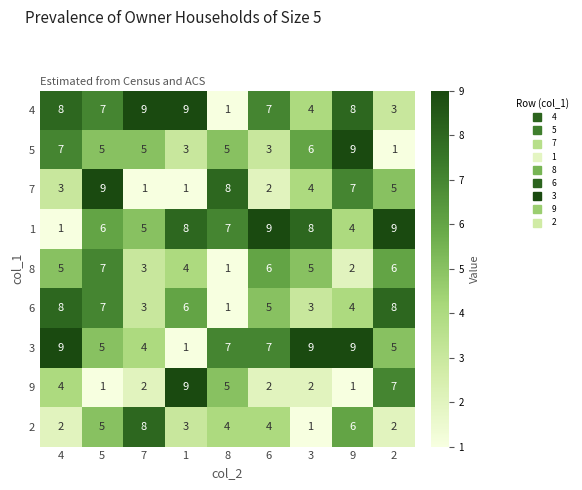

What is the spread (max minus min) of values at 2?

8